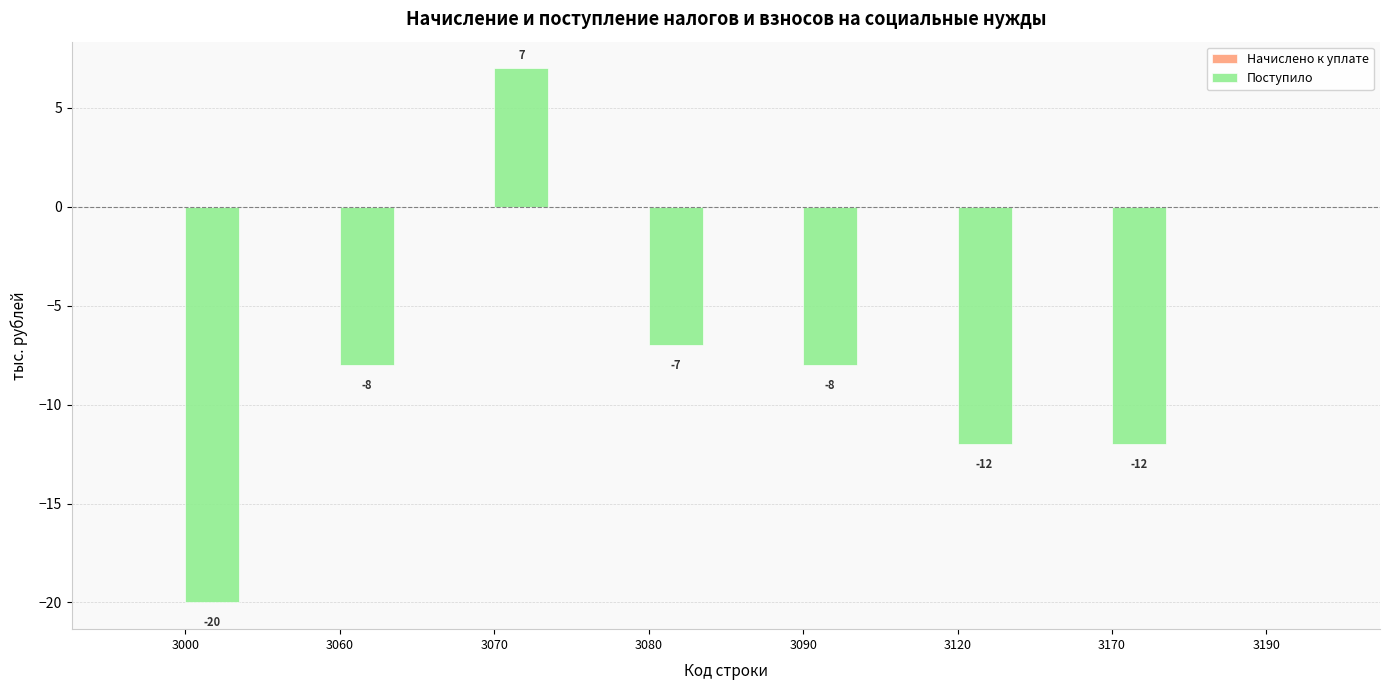

Reading left to right, extract all data points from this chart.

3000=-20	3060=-8	3070=7	3080=-7	3090=-8	3120=-12	3170=-12	3190=0